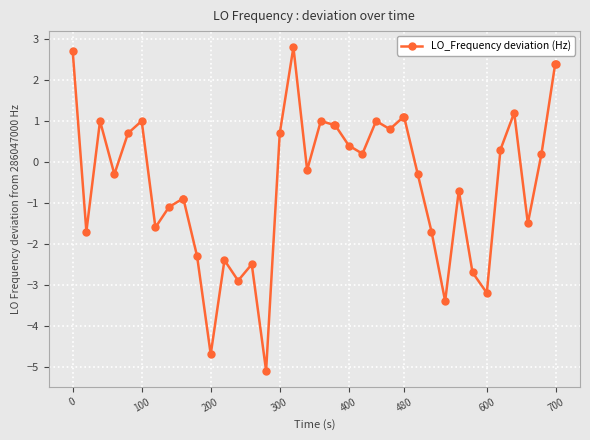

Does the chart have visible grid lines?

Yes